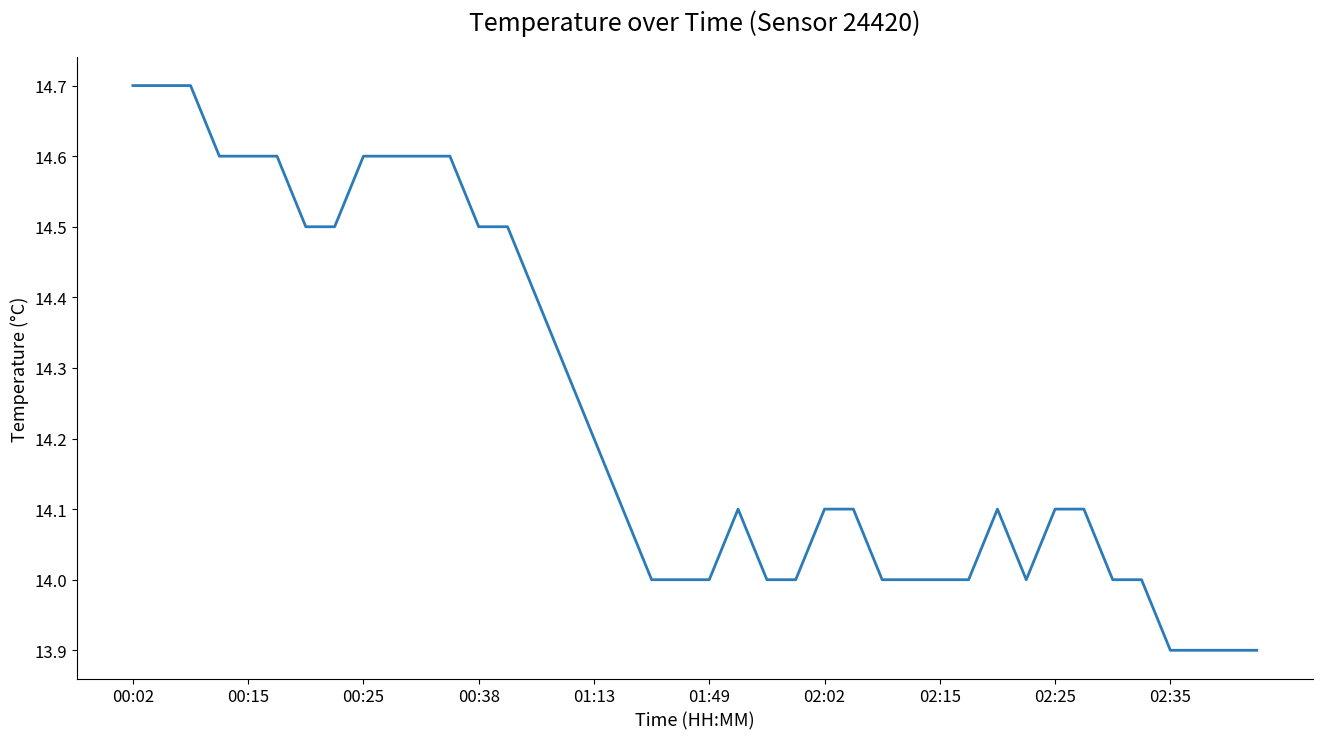

What is the difference between the maximum and minimum values?

0.8